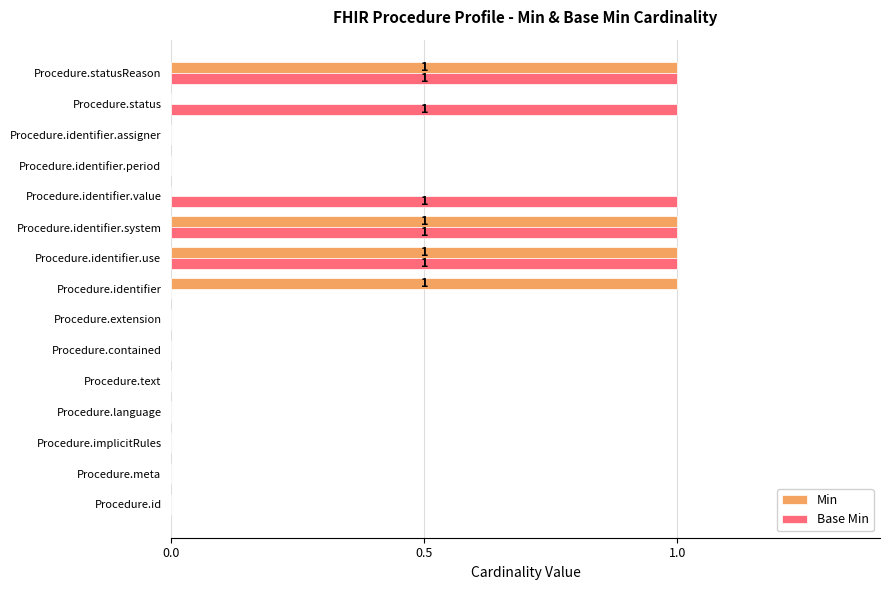

Which series changed the most between Procedure.identifier and Procedure.identifier.use?

Base Min